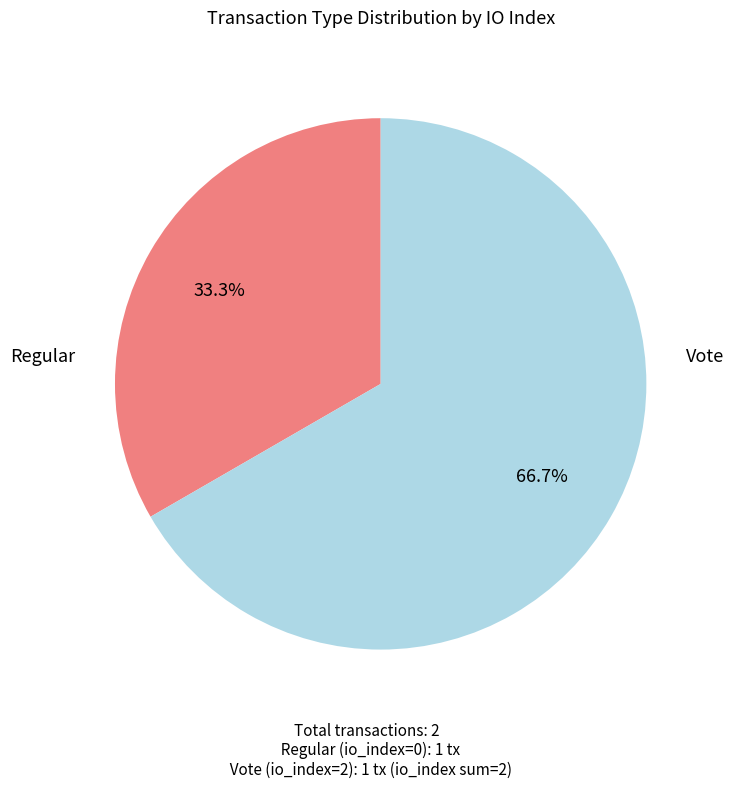

What is the total percentage of Vote and Regular?

100.0%